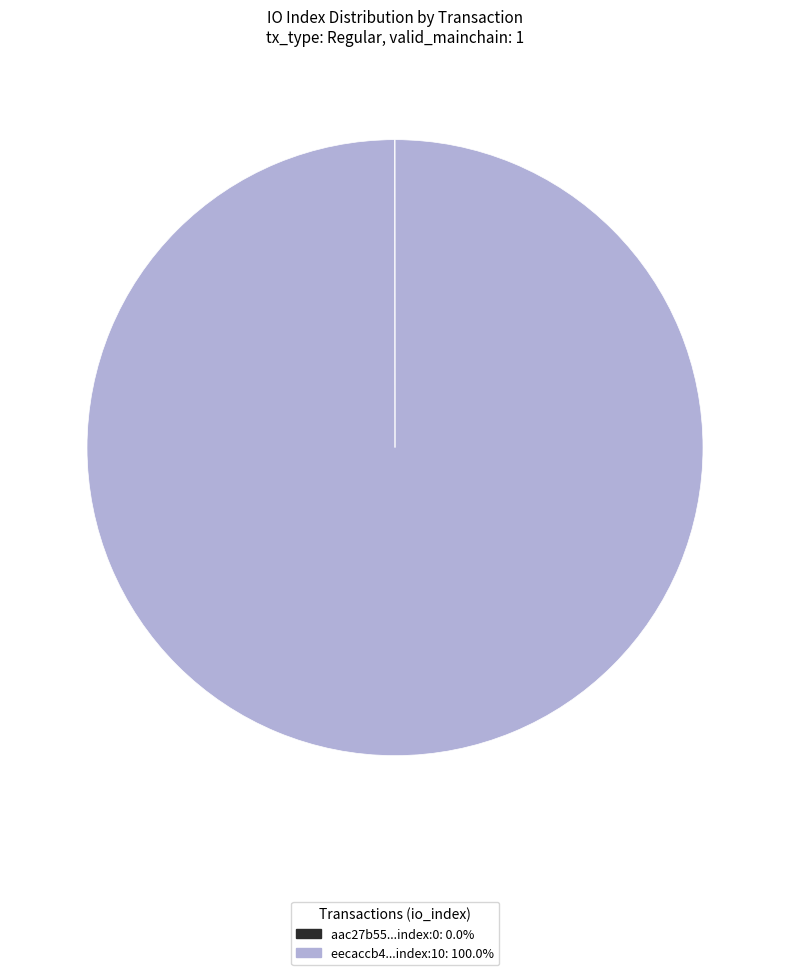

Is there a majority slice in this chart?

Yes